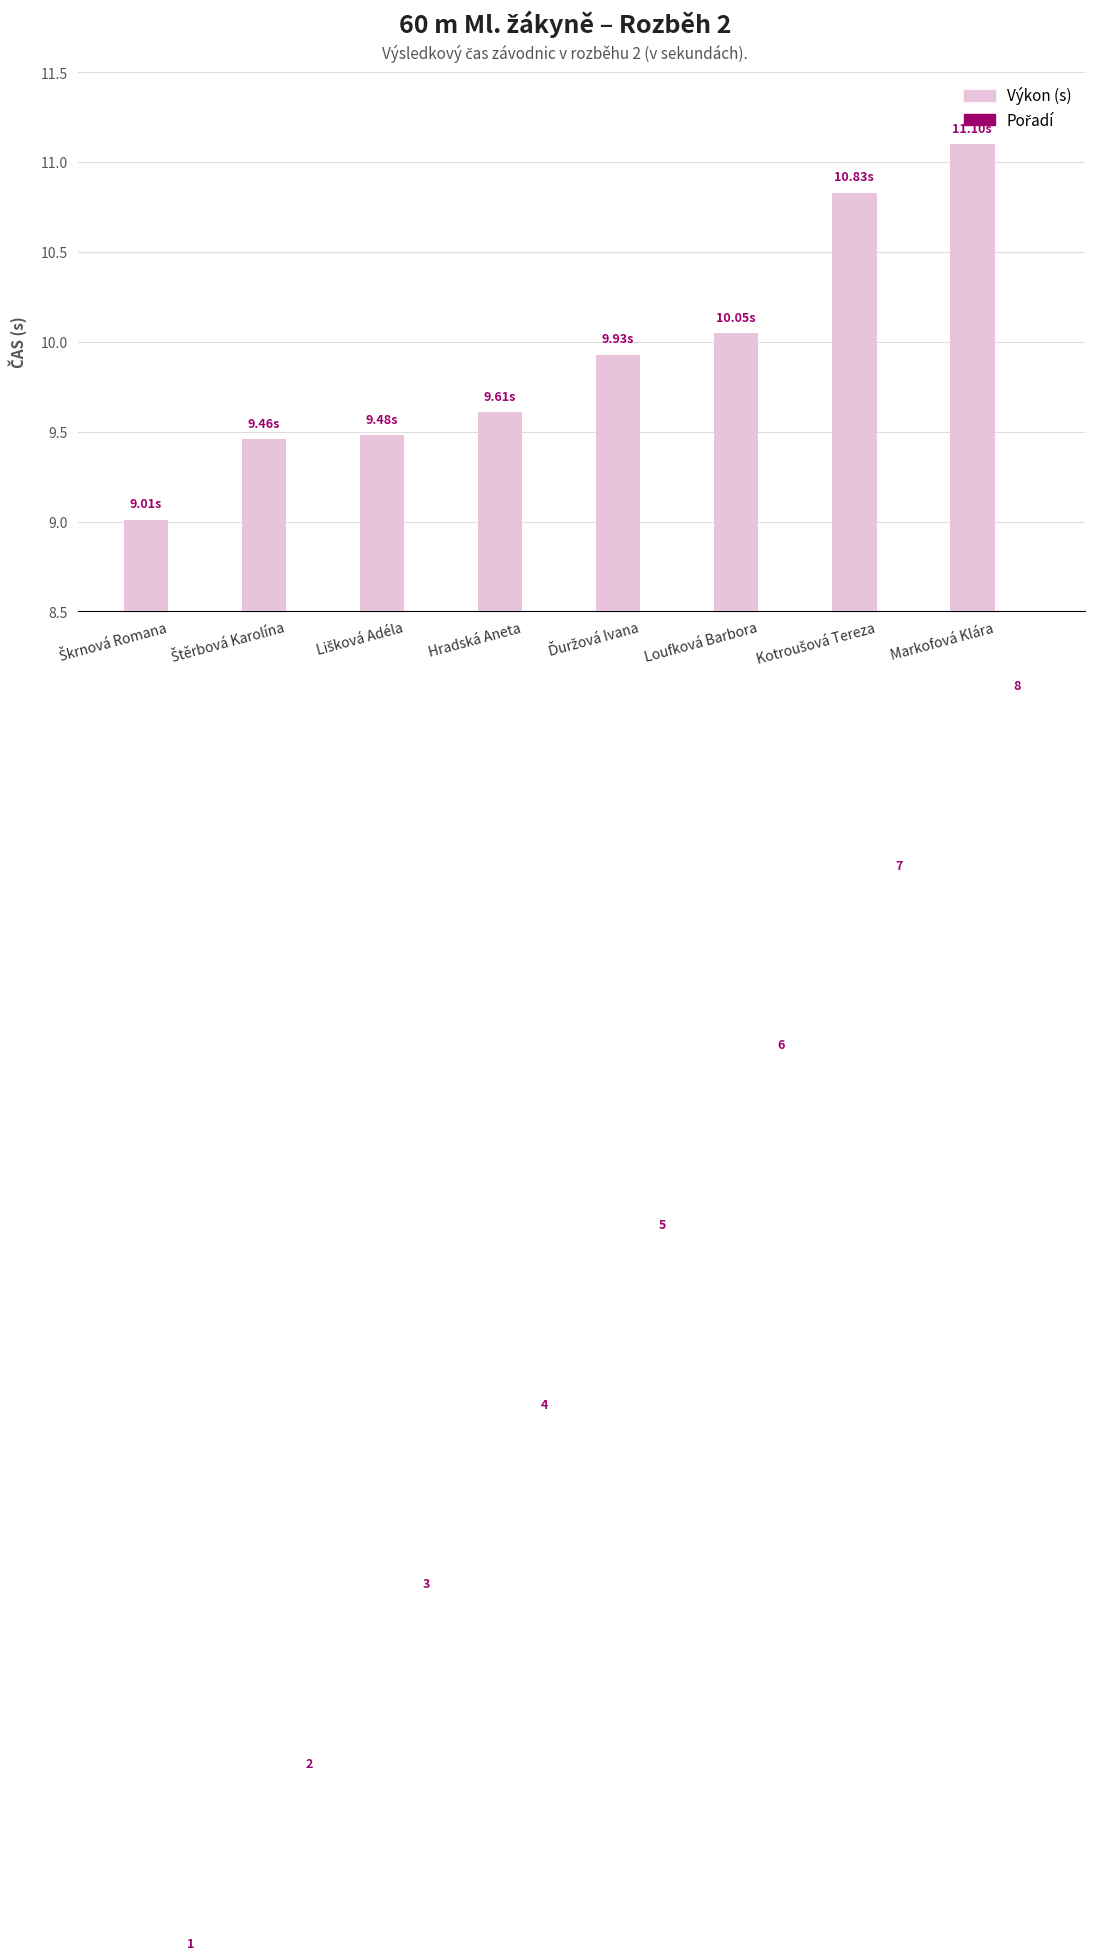

Rank the series by their maximum value, from lowest to highest.

Pořadí, Výkon (s)